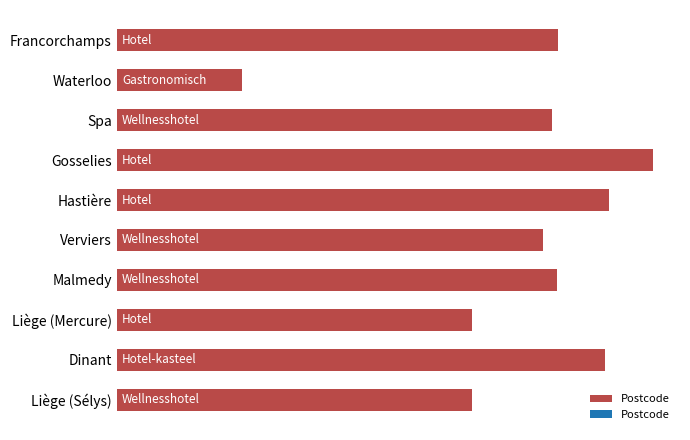

Count the values in the range 0 to 1.

10